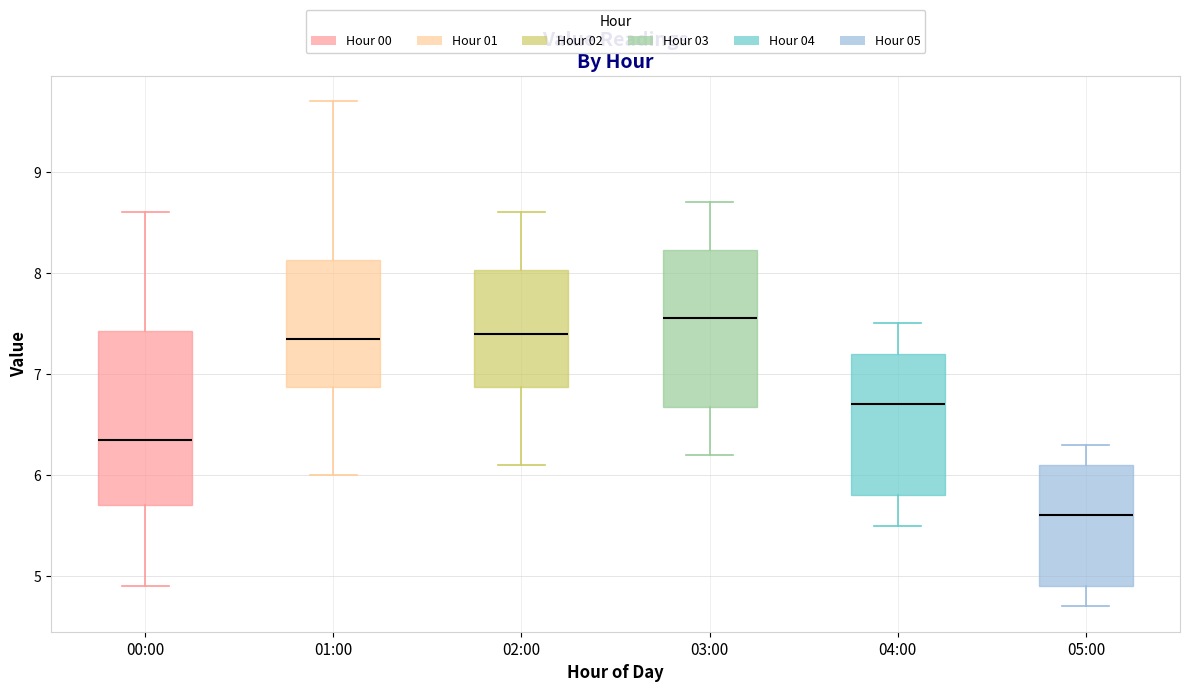

Where does the upper whisker of the box for 04:00 end on the y-axis? The values are not printed on the chart, so give them approximately, as read against the axis.

7.5